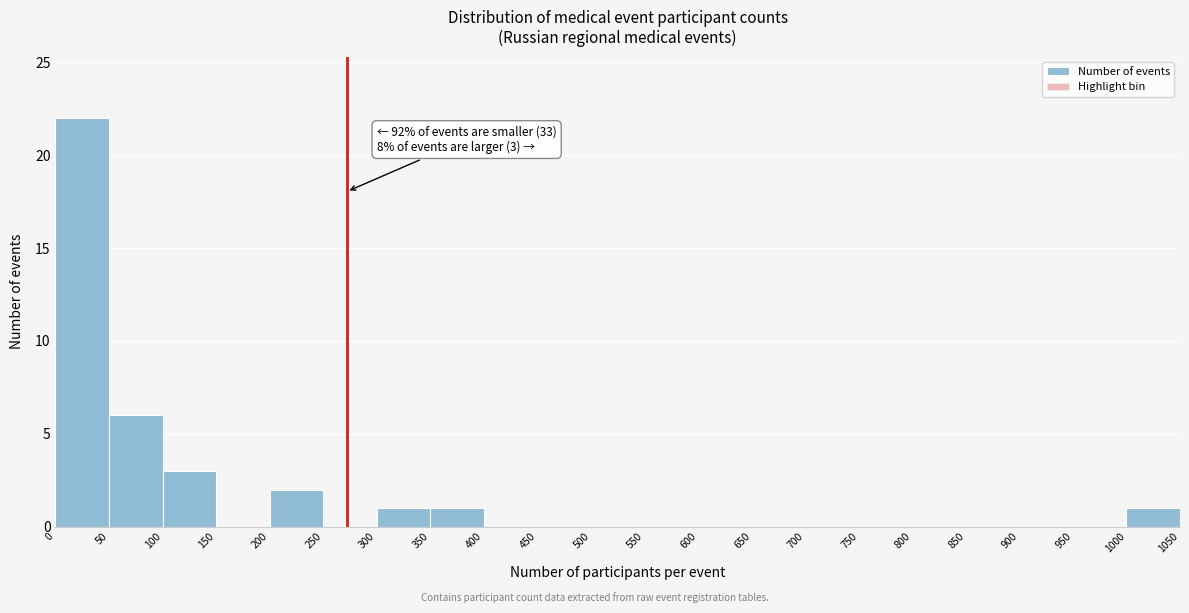

Over which range of the x-axis is the bar tallest?

0 to 50